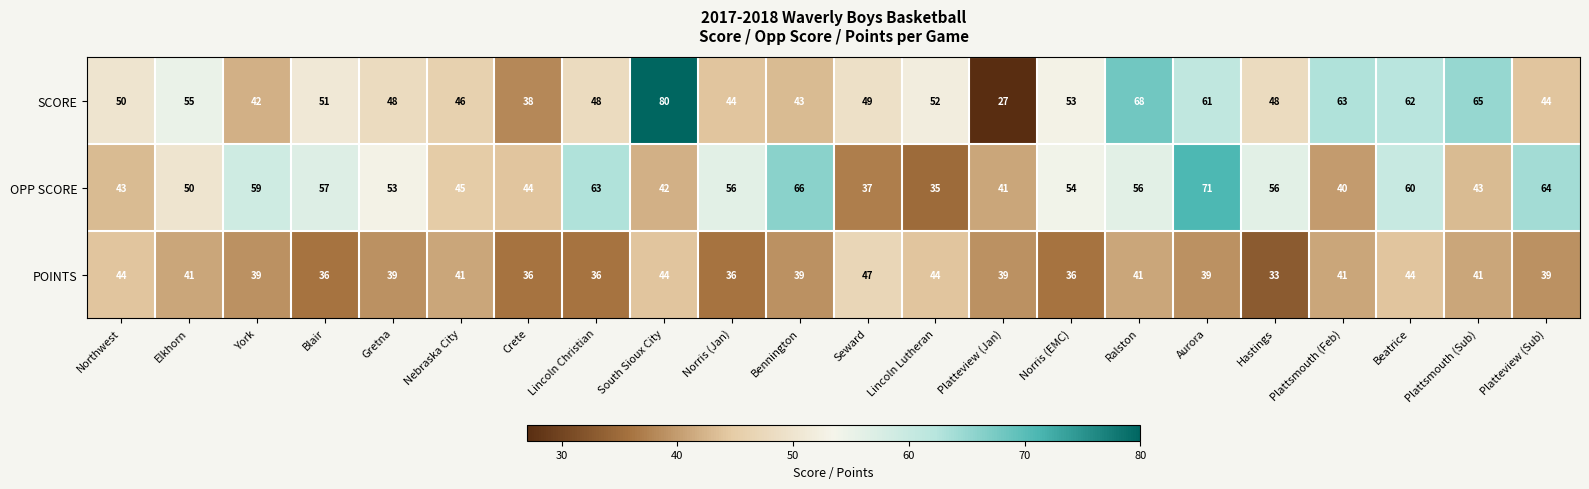

What is the maximum value shown in the chart?

80